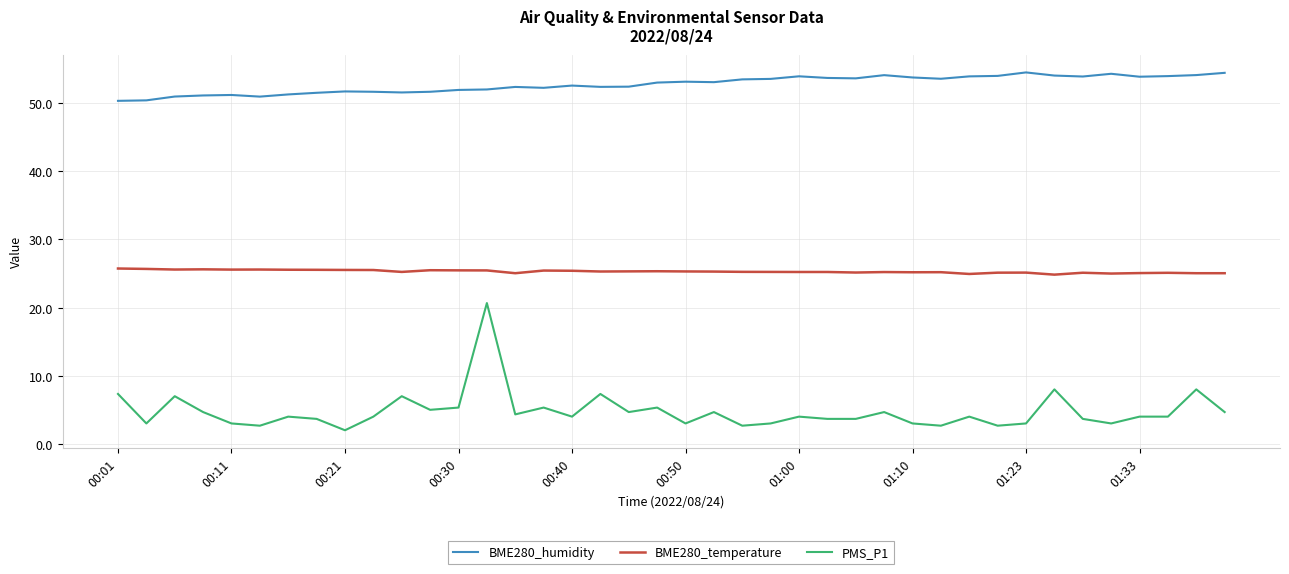

True or false: BME280_humidity and PMS_P1 intersect in this chart.

False